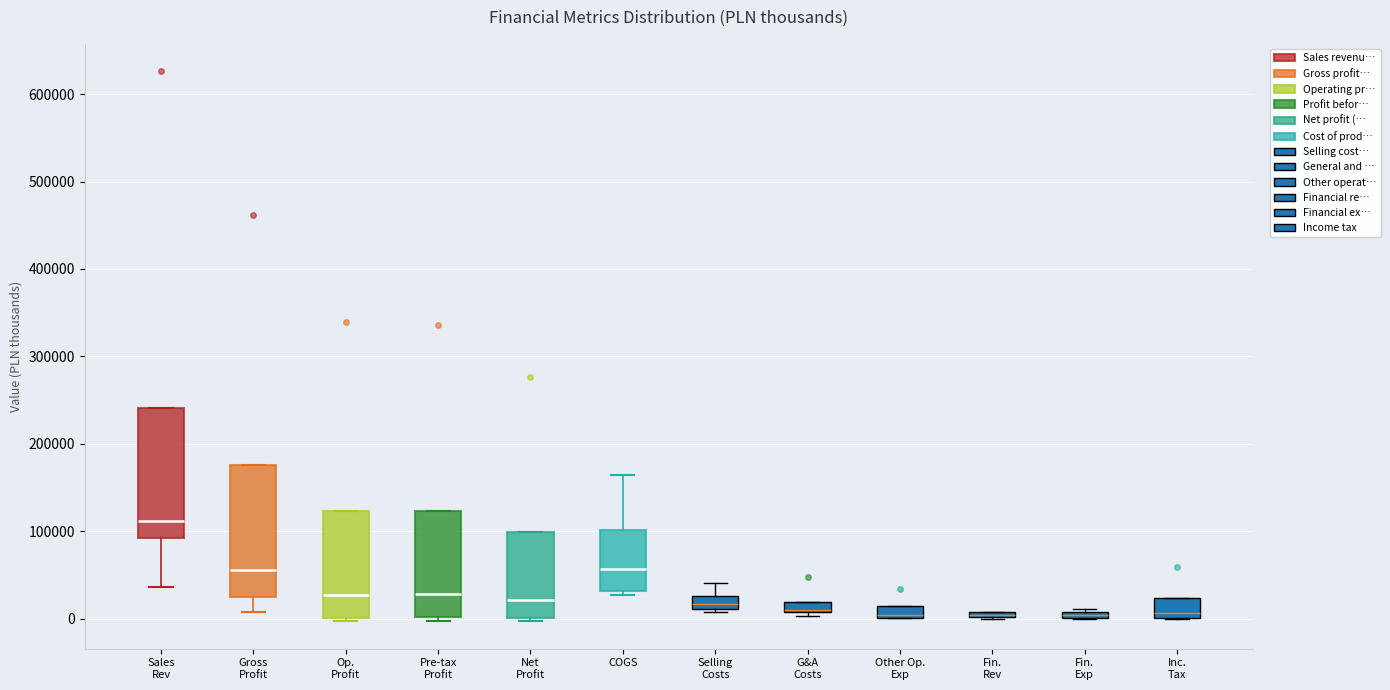

Where is the upper edge of the box for Sales Rev on the y-axis? The values are not printed on the chart, so give them approximately, as read against the axis.

240000